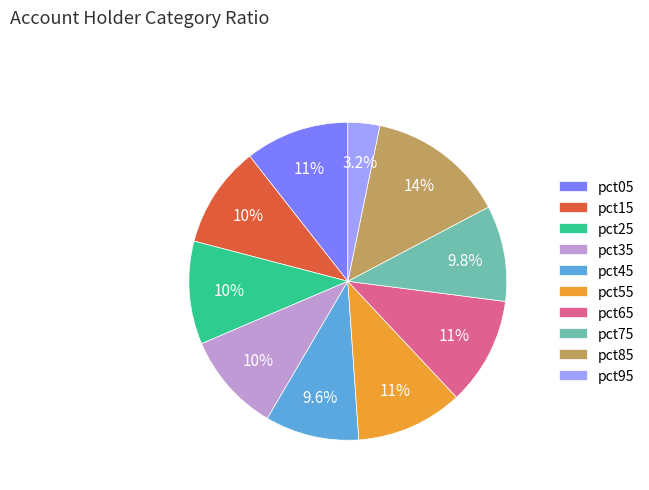

True or false: pct85 accounts for 14% of the total.

True